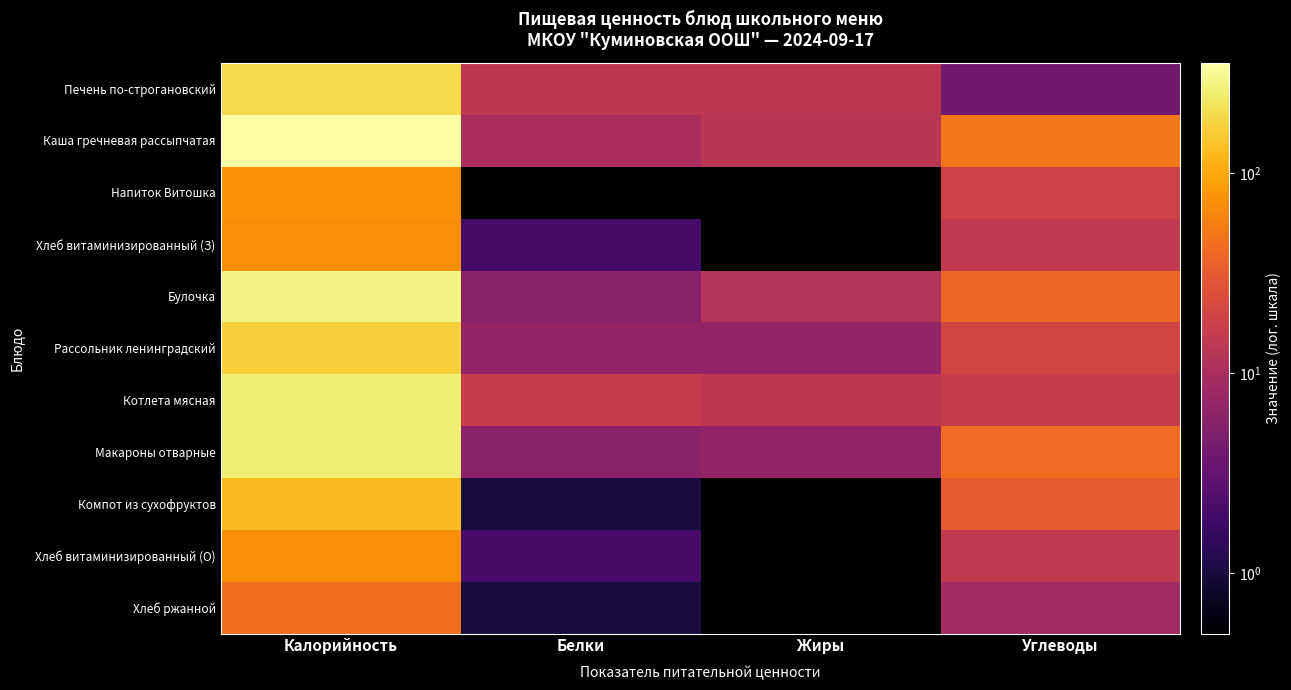

Reading left to right, extract all data points from this chart.

Печень по-строгановский: Калорийность=192	Белки=14	Жиры=14	Углеводы=4
Каша гречневая рассыпчатая: Калорийность=355	Белки=10	Жиры=13	Углеводы=50
Напиток Витошка: Калорийность=74	Белки=0	Жиры=0	Углеводы=19
Хлеб витаминизированный (З): Калорийность=69	Белки=2	Жиры=0	Углеводы=15
Булочка: Калорийность=280	Белки=6	Жиры=12	Углеводы=39
Рассольник ленинградский: Калорийность=169	Белки=7	Жиры=7	Углеводы=20
Котлета мясная: Калорийность=257	Белки=16	Жиры=14	Углеводы=16
Макароны отварные: Калорийность=260	Белки=6	Жиры=7	Углеводы=42
Компот из сухофруктов: Калорийность=128	Белки=1	Жиры=0	Углеводы=31
Хлеб витаминизированный (О): Калорийность=69	Белки=2	Жиры=0	Углеводы=15
Хлеб ржанной: Калорийность=45	Белки=1	Жиры=0	Углеводы=9